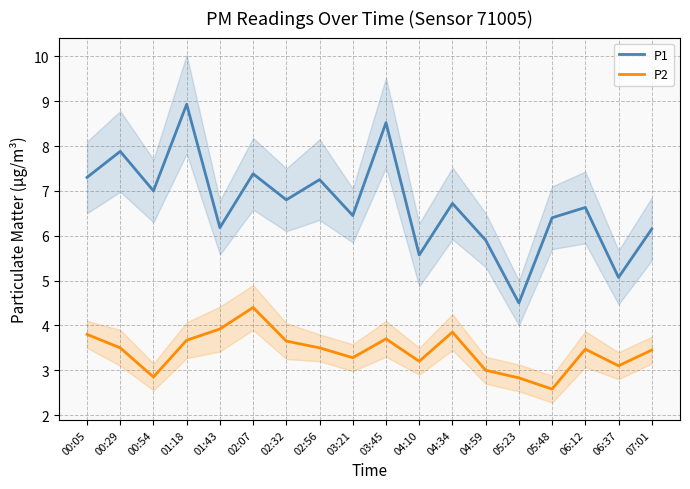

Rank the series at 07:01 from highest to lowest value.

P1, P2